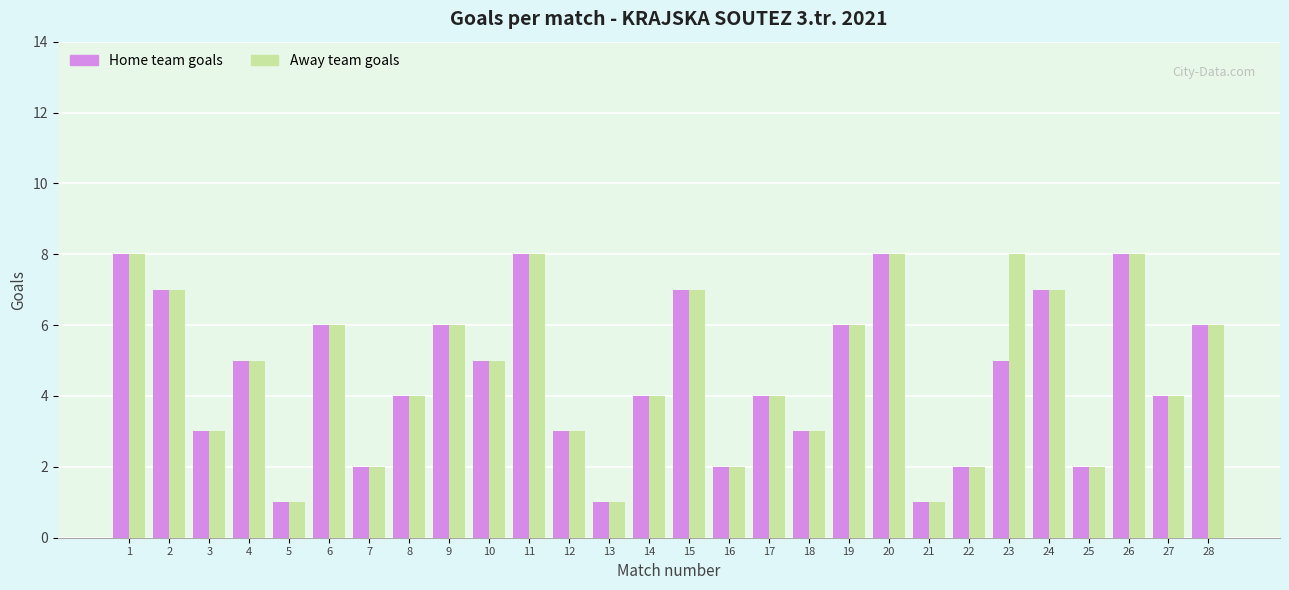

The value of Away team goals at 1 is 14. True or false?

False